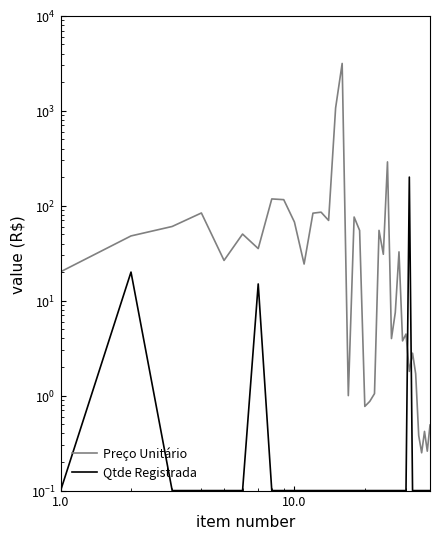

What is the value of the Qtde Registrada point at the 35th from the left?

0.1